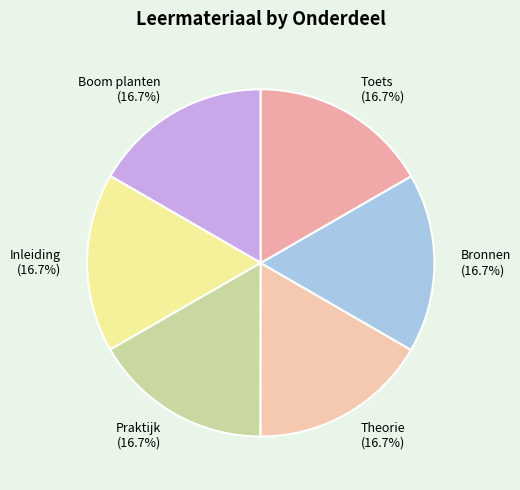

Combined, do Theorie and Inleiding account for over 50%?

No